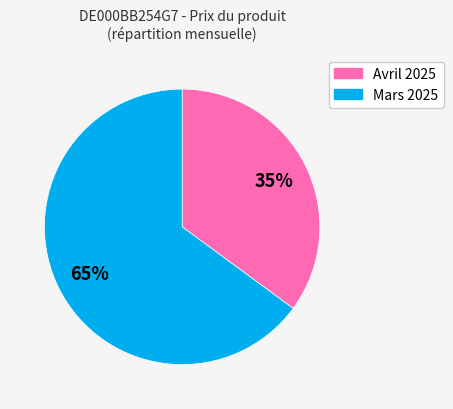

What is the smallest slice in the pie chart?

Avril 2025